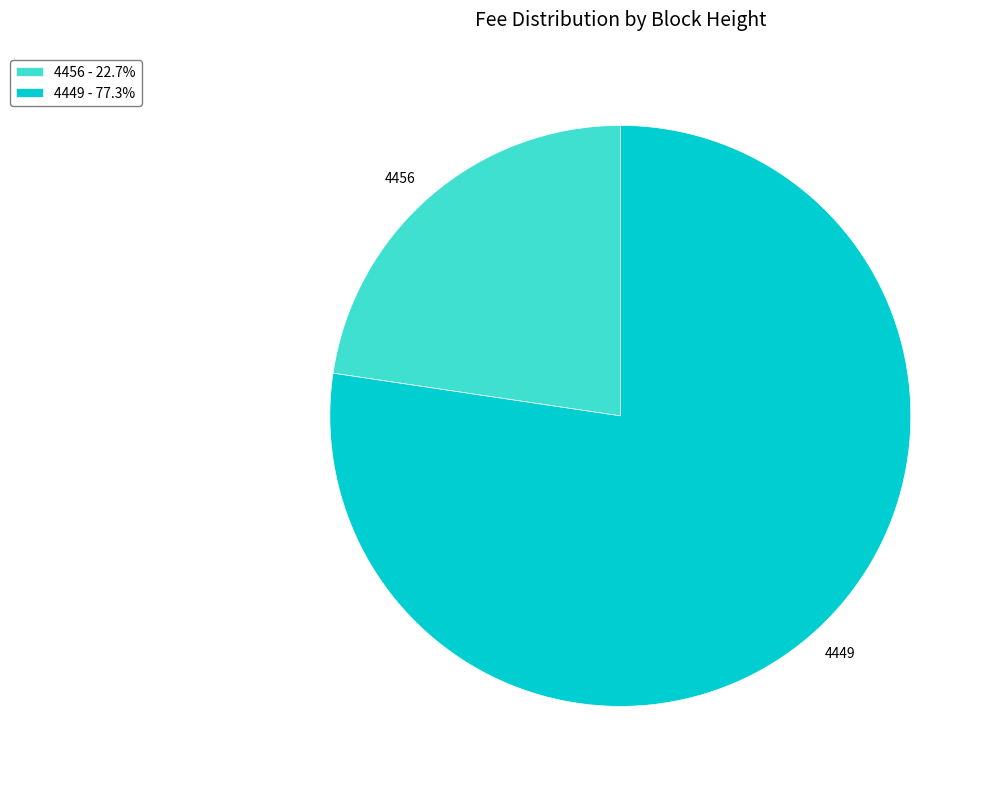

Is 4456 the majority of the pie?

No